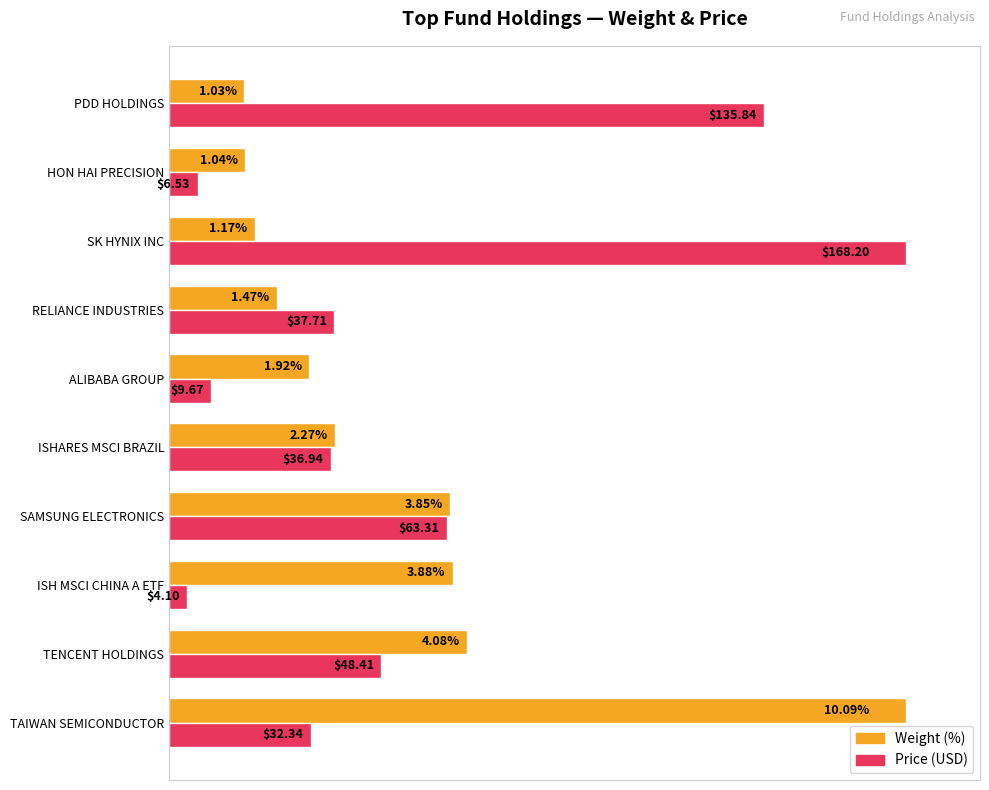

What are all the series names shown in the legend?

Weight (%), Price (USD)